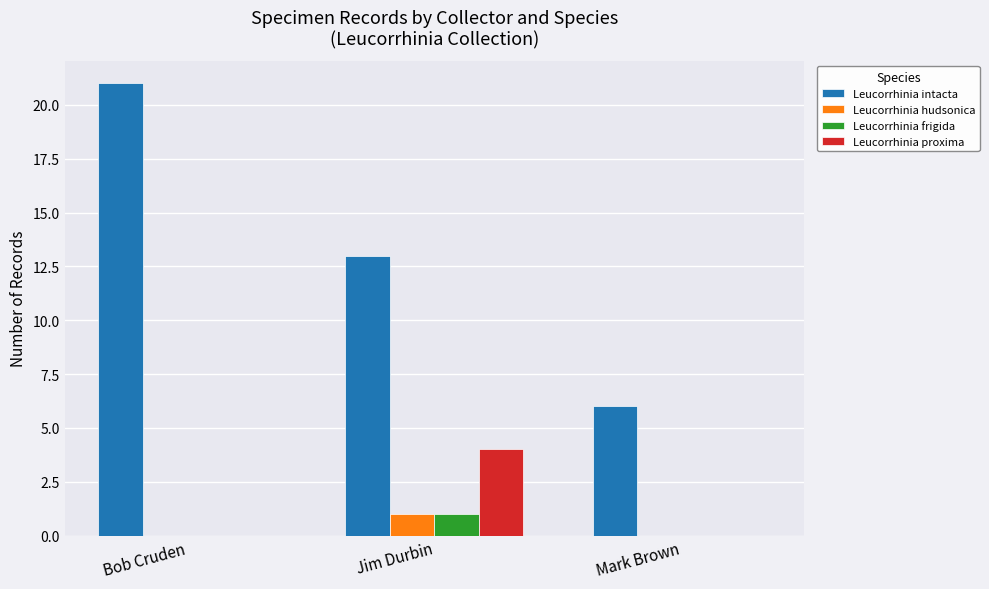

Reading left to right, transcribe all the data shown in this chart.

Leucorrhinia intacta: 21	13	6
Leucorrhinia hudsonica: 0	1	0
Leucorrhinia frigida: 0	1	0
Leucorrhinia proxima: 0	4	0